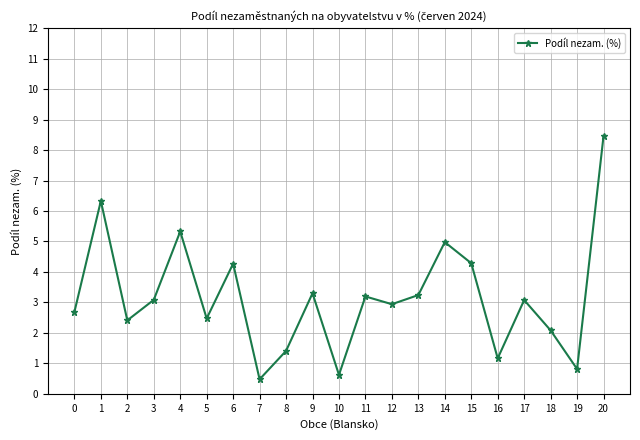

What is the average value?

3.2